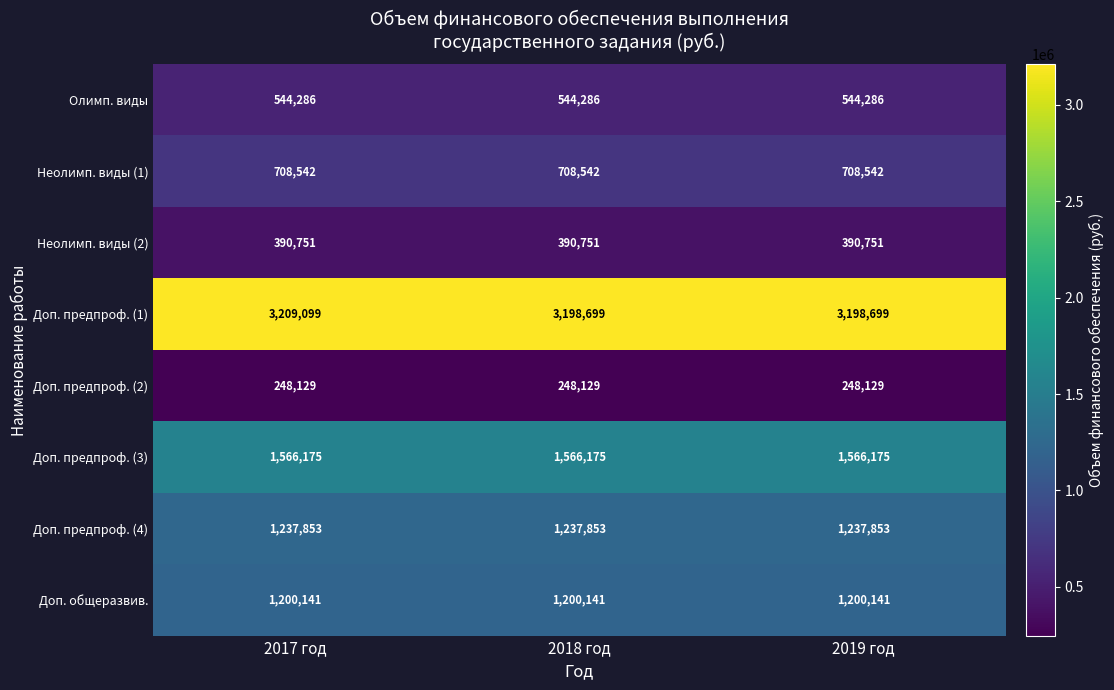

What is the difference between the highest and lowest values at 2017 год?

2960970